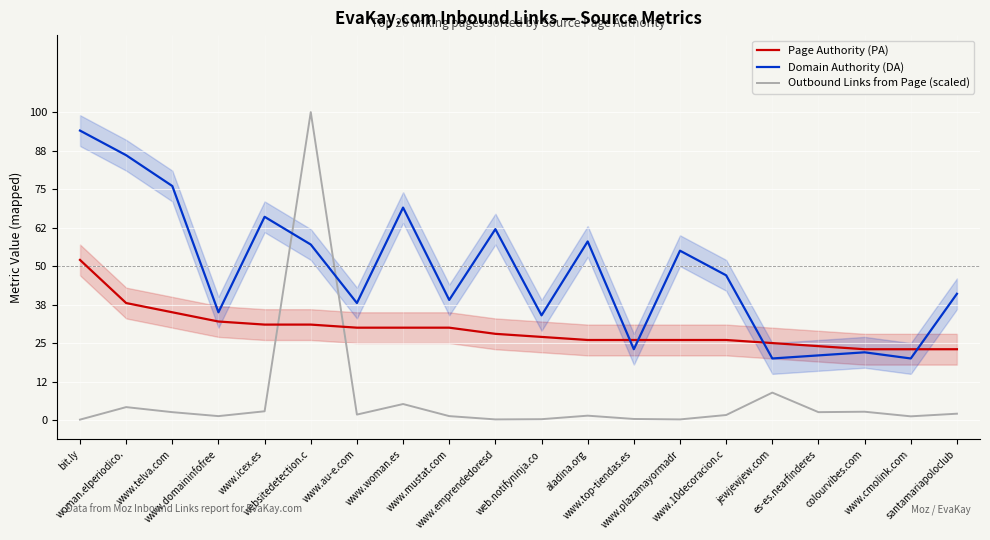

What is the lowest value of the Outbound Links from Page (scaled) series?

-4.0